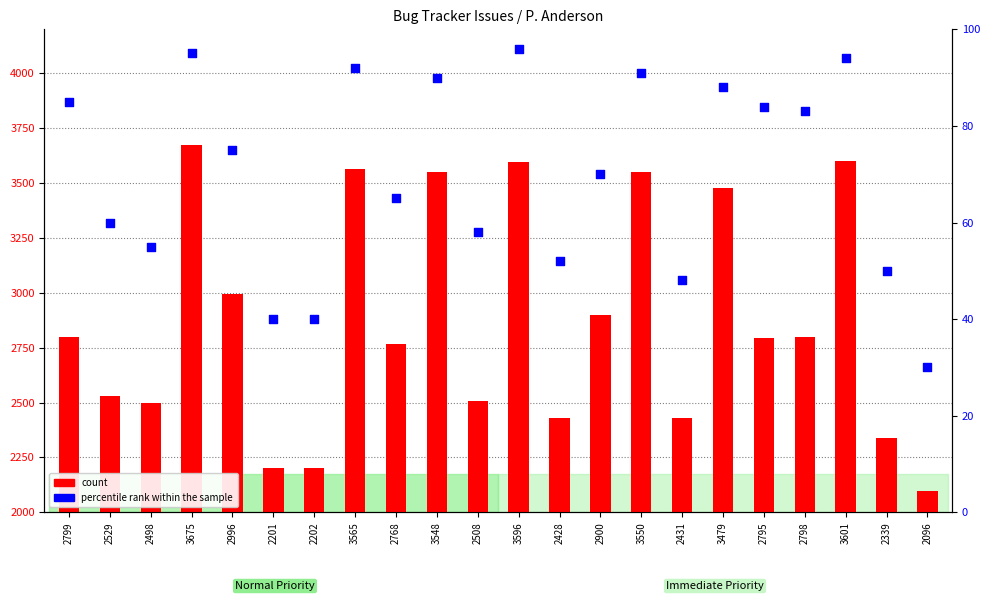

Which series contains the highest Y value?

count